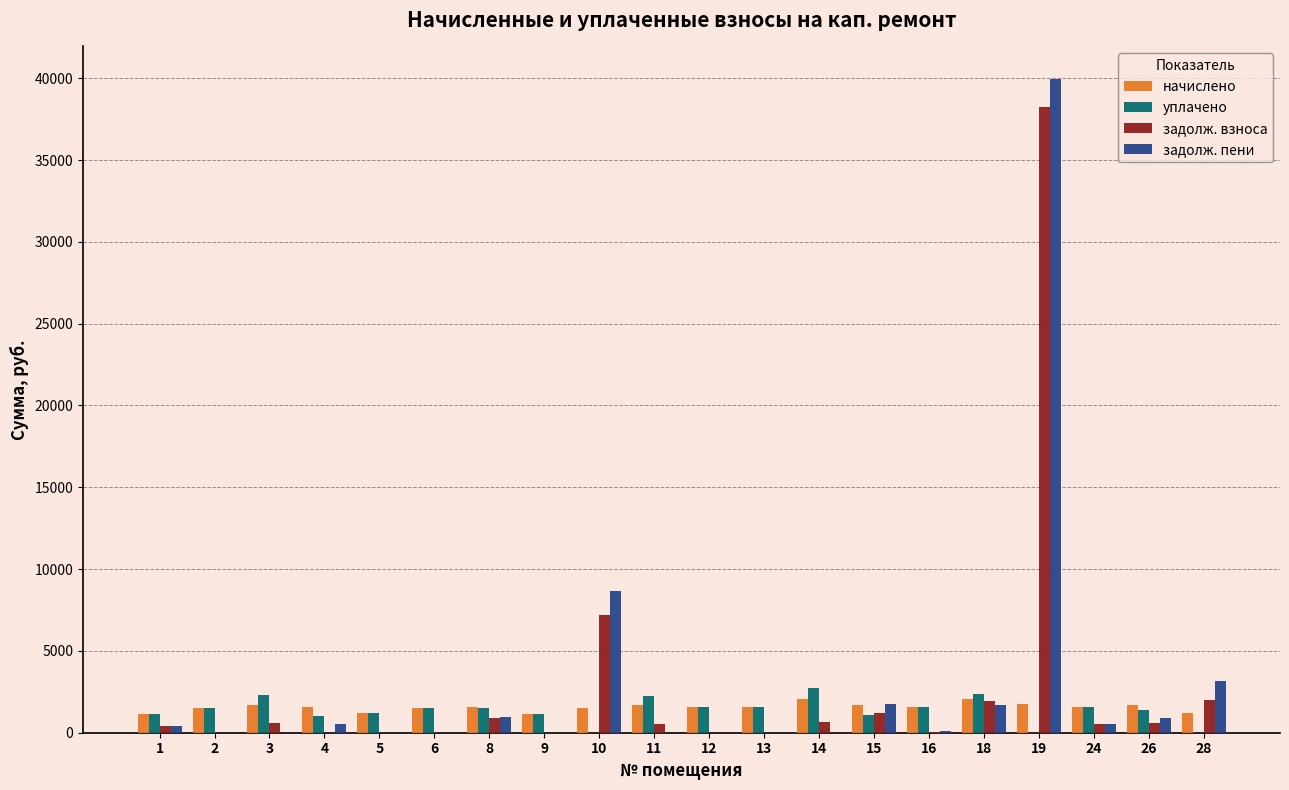

Between 10 and 11, which series saw the biggest shift?

задолж. пени